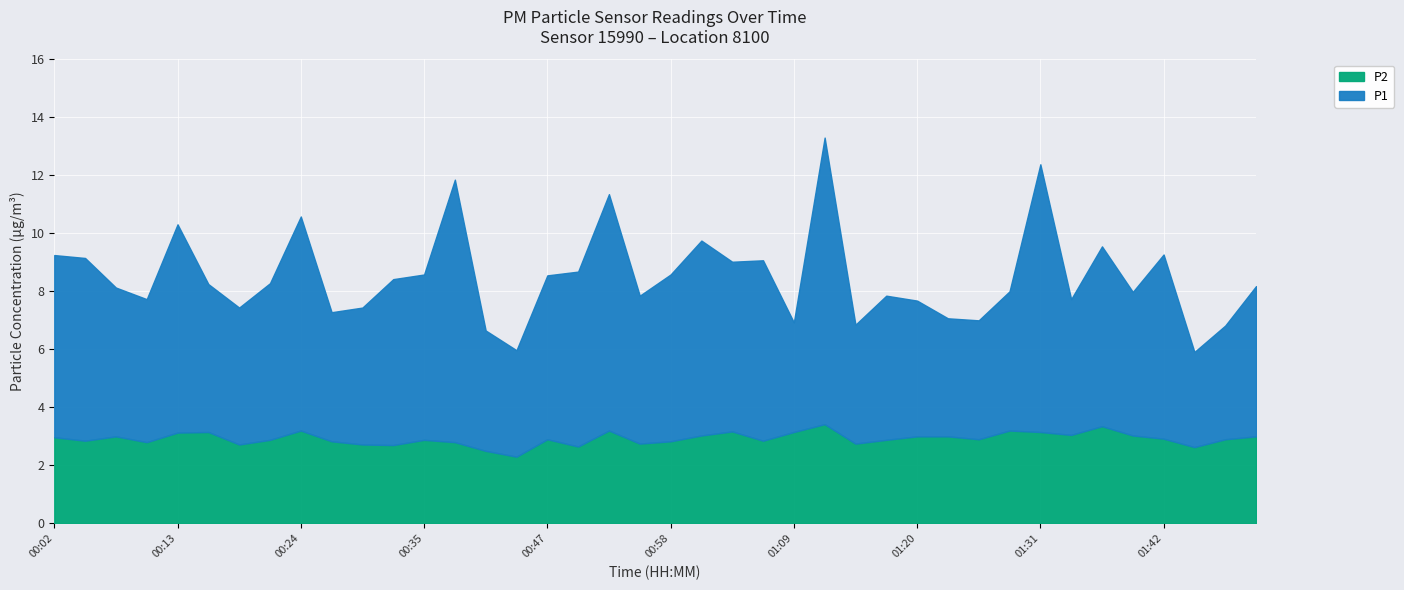

Is it true that P1 equals 8.6 at 00:10?

False